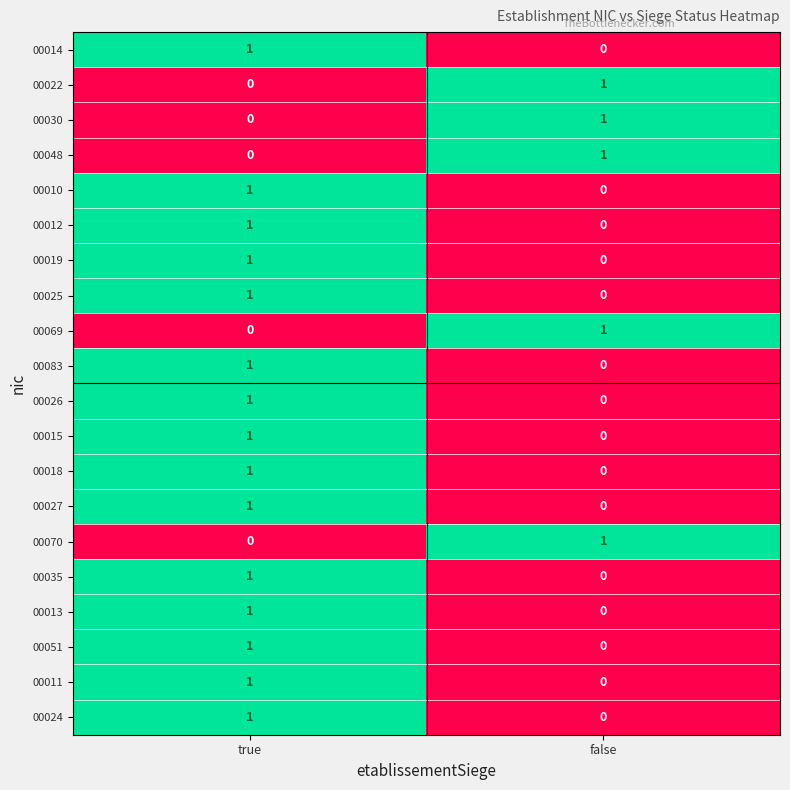

True or false: 00035 has a value of 0 at false.

True